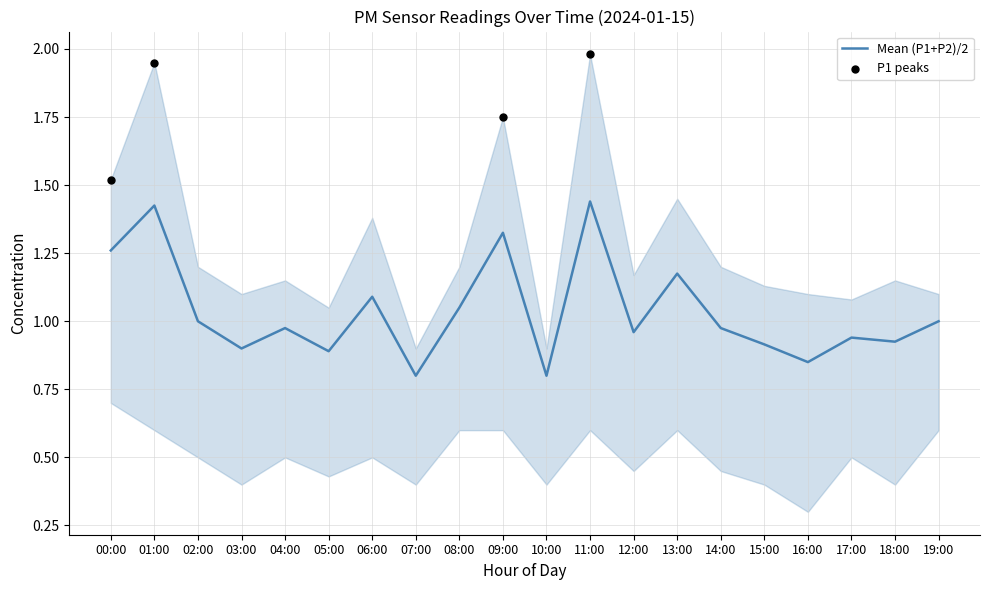

Between 18:00 and 04:00, which is larger?

04:00